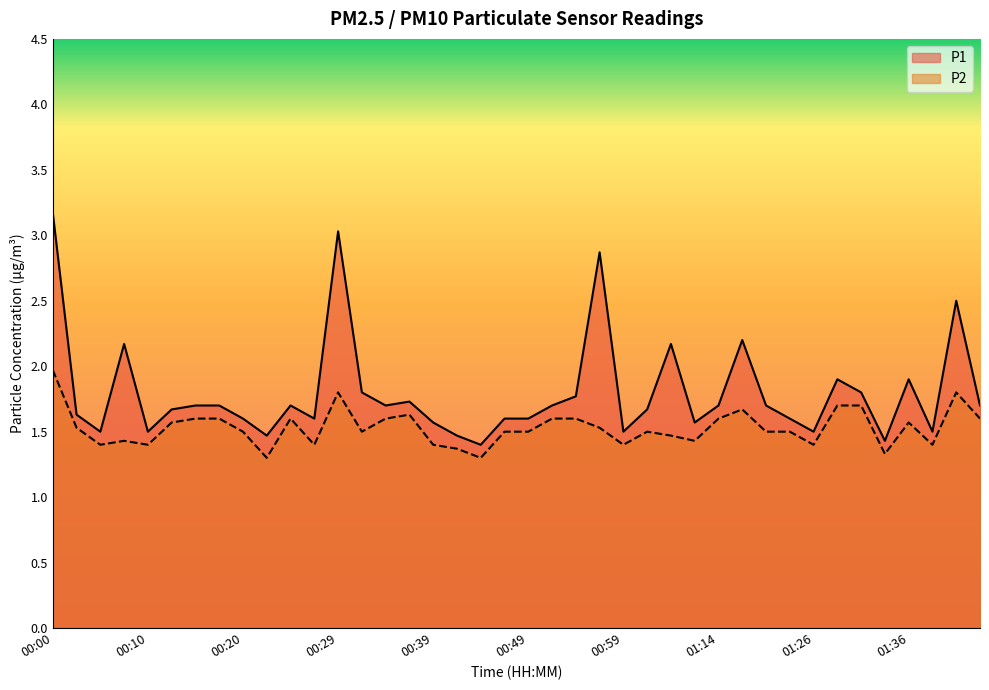

Reading left to right, transcribe all the data shown in this chart.

P1: 00:00=3.2	00:03=1.6	00:05=1.5	00:08=2.2	00:10=1.5	00:12=1.7	00:15=1.7	00:17=1.7	00:20=1.6	00:22=1.5	00:25=1.7	00:27=1.6	00:29=3.0	00:32=1.8	00:34=1.7	00:37=1.7	00:39=1.6	00:42=1.5	00:44=1.4	00:47=1.6	00:49=1.6	00:52=1.7	00:54=1.8	00:56=2.9	00:59=1.5	01:07=1.7	01:09=2.2	01:12=1.6	01:14=1.7	01:17=2.2	01:22=1.7	01:24=1.6	01:26=1.5	01:29=1.9	01:31=1.8	01:34=1.4	01:36=1.9	01:39=1.5	01:41=2.5	01:43=1.7
P2: 00:00=2.0	00:03=1.5	00:05=1.4	00:08=1.4	00:10=1.4	00:12=1.6	00:15=1.6	00:17=1.6	00:20=1.5	00:22=1.3	00:25=1.6	00:27=1.4	00:29=1.8	00:32=1.5	00:34=1.6	00:37=1.6	00:39=1.4	00:42=1.4	00:44=1.3	00:47=1.5	00:49=1.5	00:52=1.6	00:54=1.6	00:56=1.5	00:59=1.4	01:07=1.5	01:09=1.5	01:12=1.4	01:14=1.6	01:17=1.7	01:22=1.5	01:24=1.5	01:26=1.4	01:29=1.7	01:31=1.7	01:34=1.3	01:36=1.6	01:39=1.4	01:41=1.8	01:43=1.6